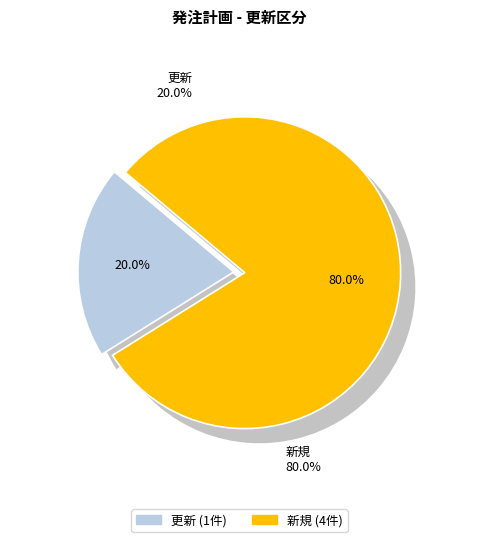

Which slice represents more than half of the pie?

新規